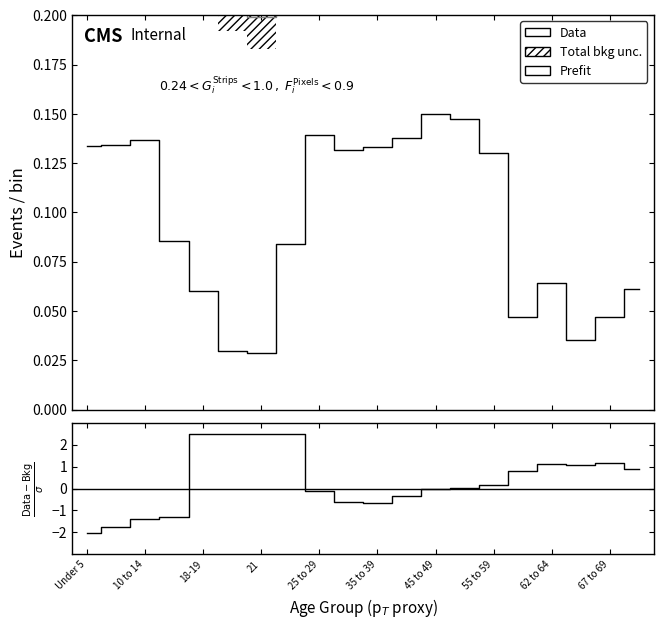

Which label corresponds to the smallest value in the chart?

Under 5